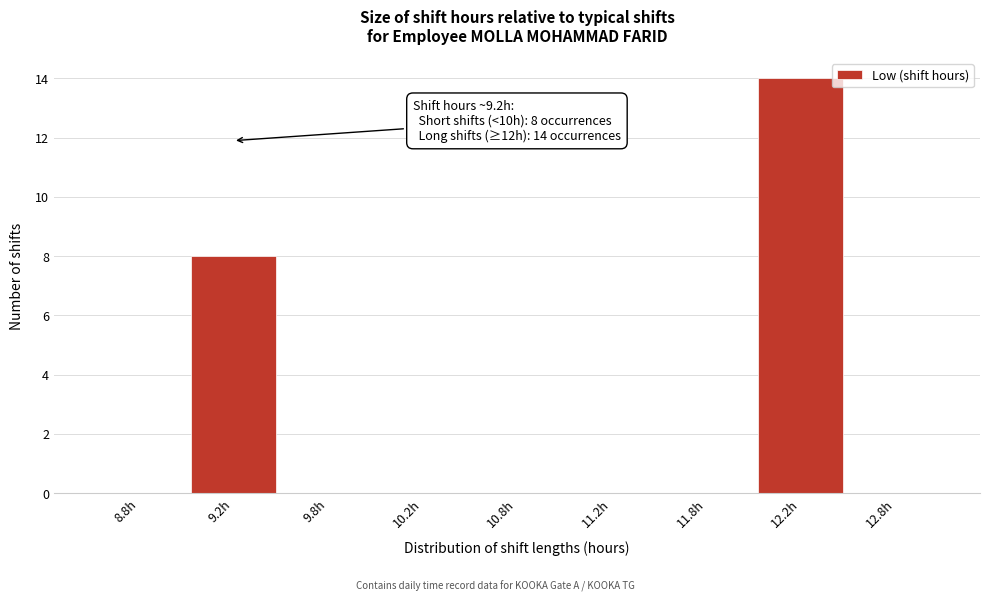

Reading left to right, list all the values displayed in this chart.

8.8h=0	9.2h=8	9.8h=0	10.2h=0	10.8h=0	11.2h=0	11.8h=0	12.2h=14	12.8h=0